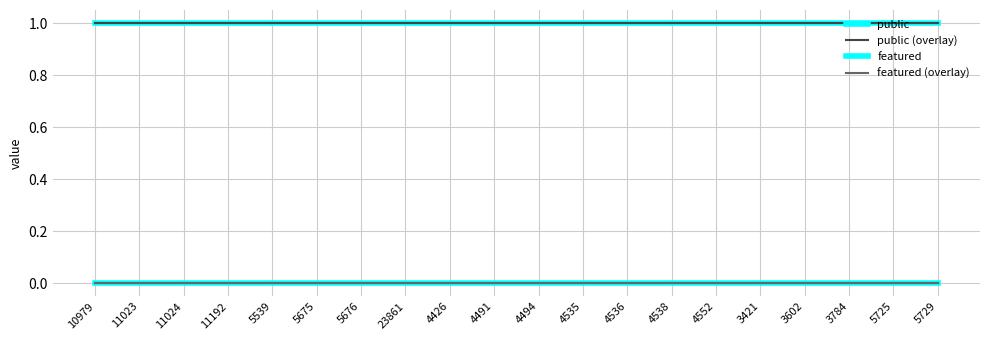

Is it true that featured (overlay) equals 0 at 3784?

True